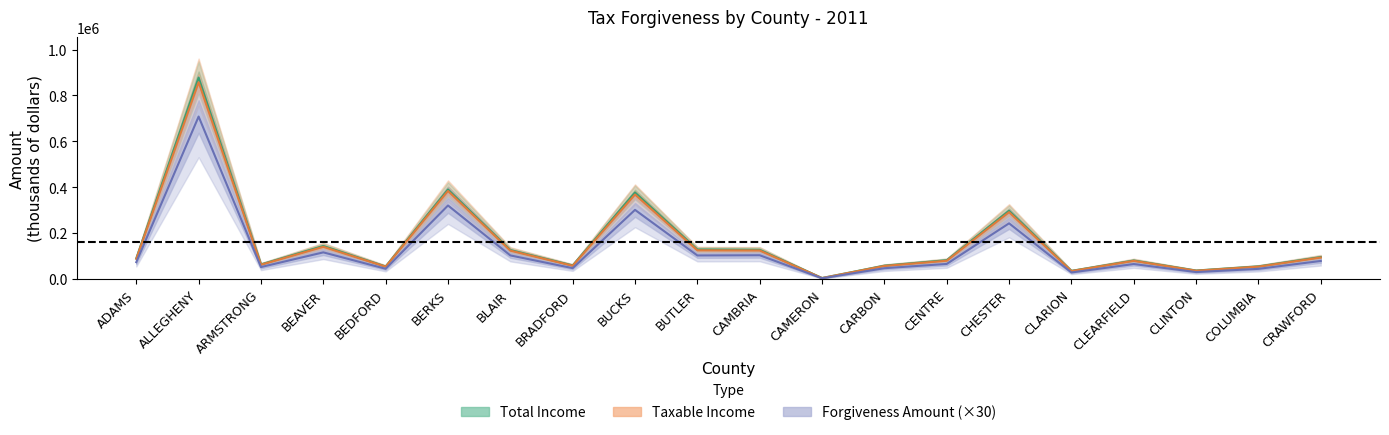

How many interior local valleys does the Forgiveness Amount series have?

7